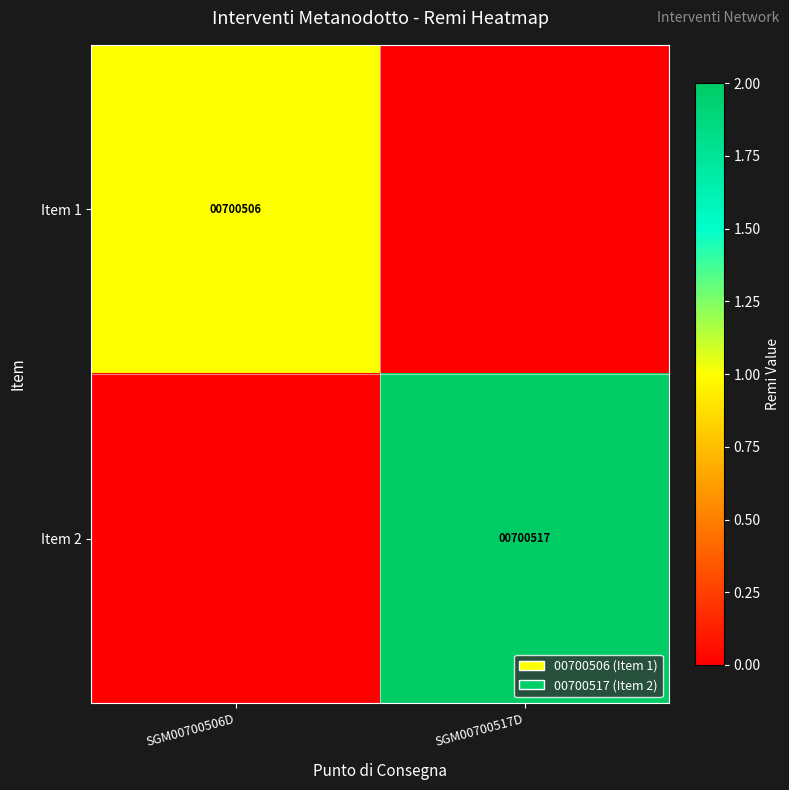

Is it true that Item 1 equals 700506 at SGM00700506D?

True